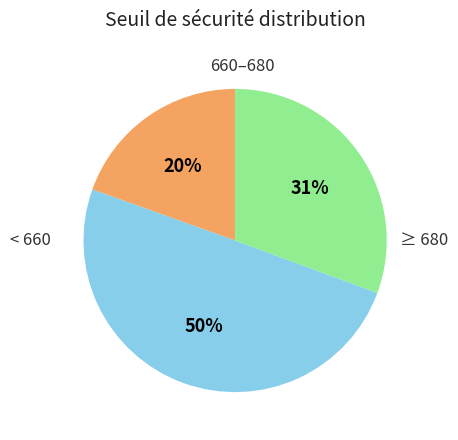

Count the number of slices in the pie.

3